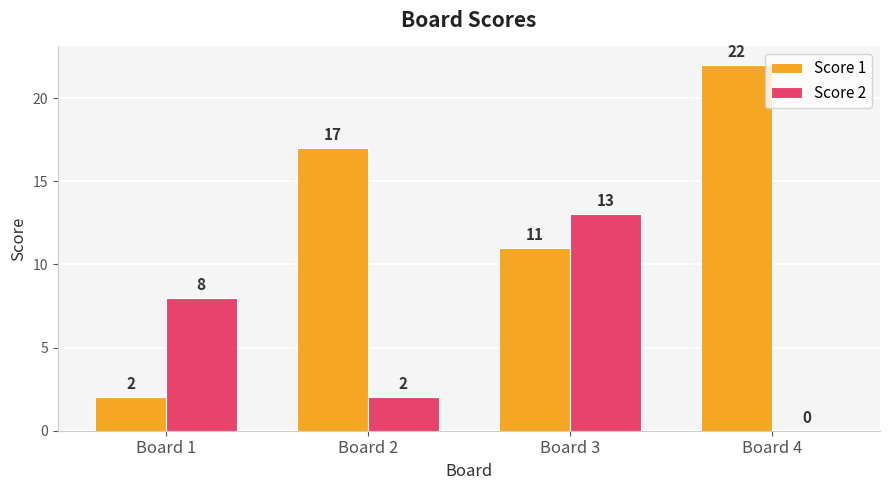

At which category is the sum across all series the highest?

Board 3